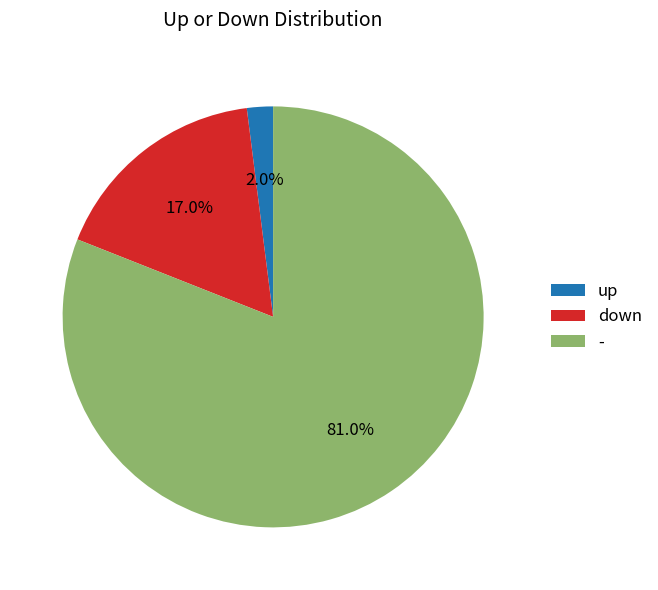

True or false: down accounts for 17% of the total.

True